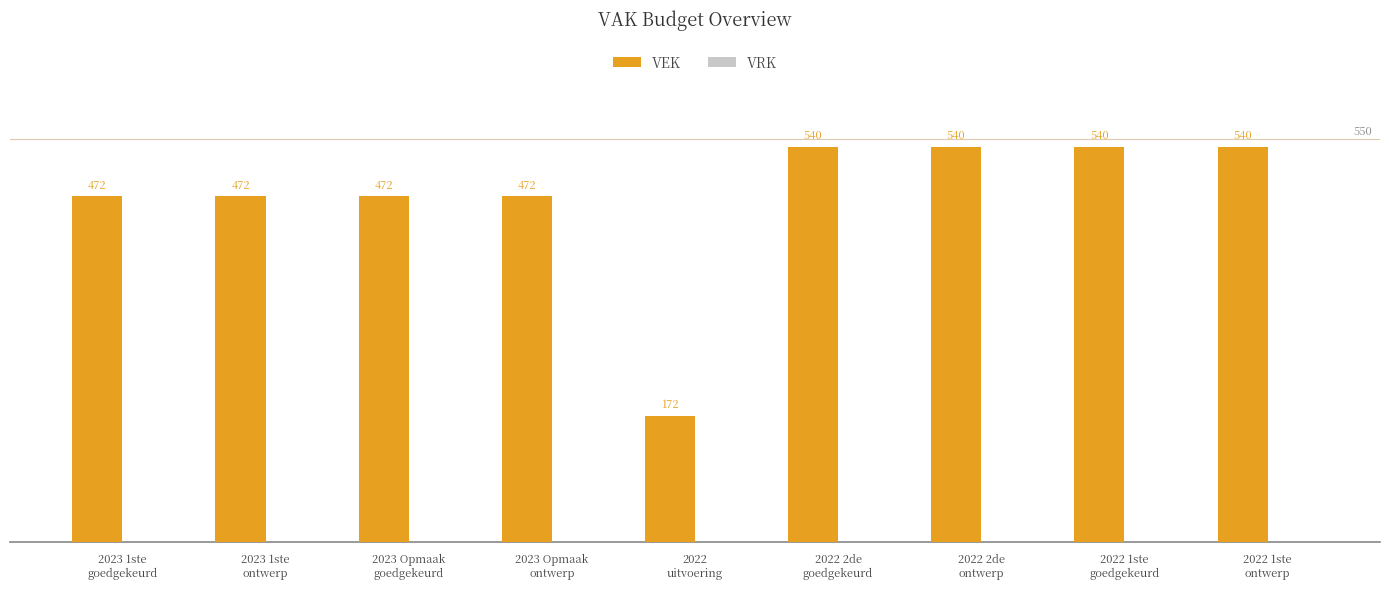

What is the value of the 7th bar from the left?

540